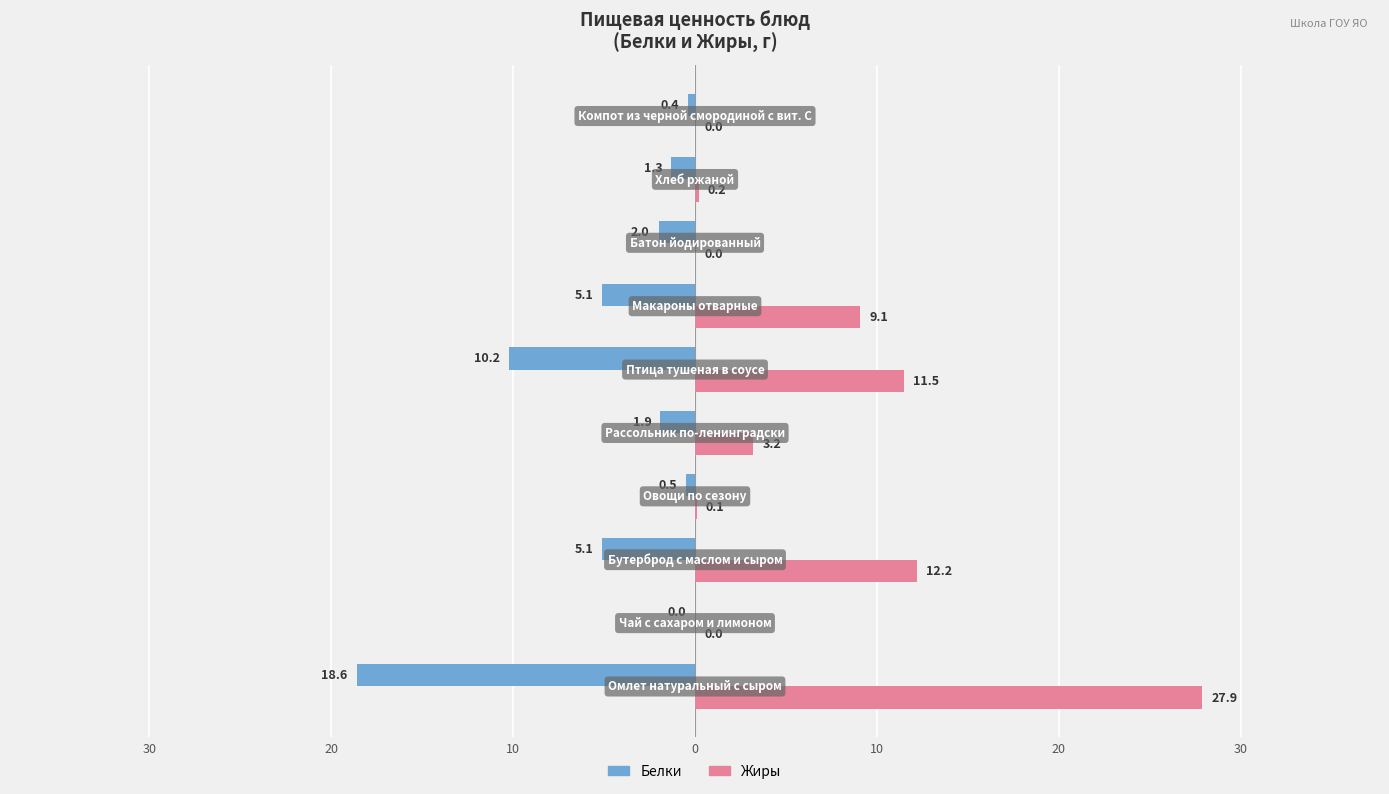

What are all the series names shown in the legend?

Белки, Жиры